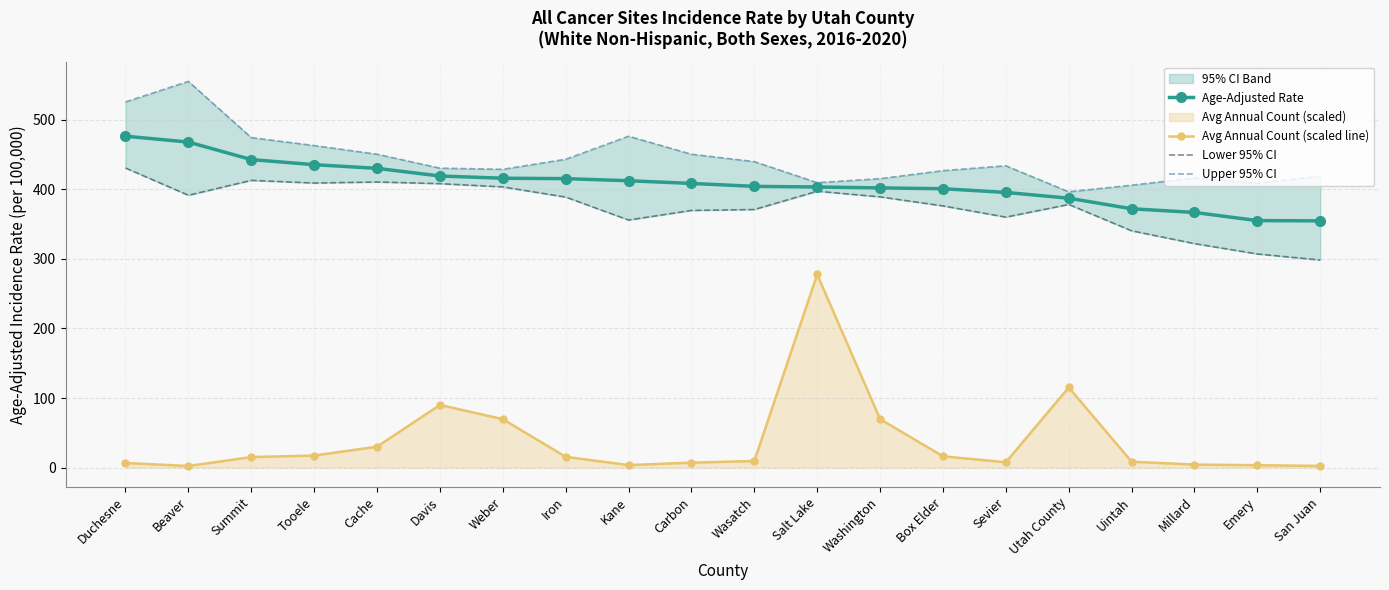

True or false: Avg Annual Count (scaled line) and Age-Adjusted Rate intersect in this chart.

False